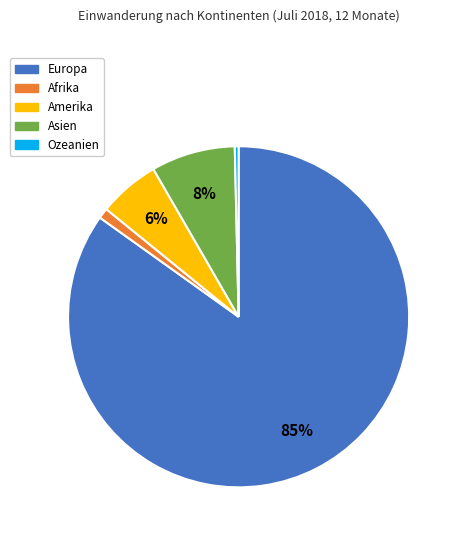

Between Amerika and Afrika, which is larger?

Amerika